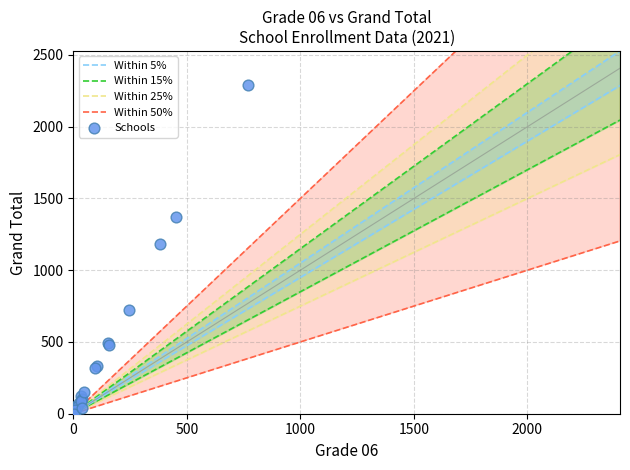

What Y value in the scatter plot is closest to 1147?

1182